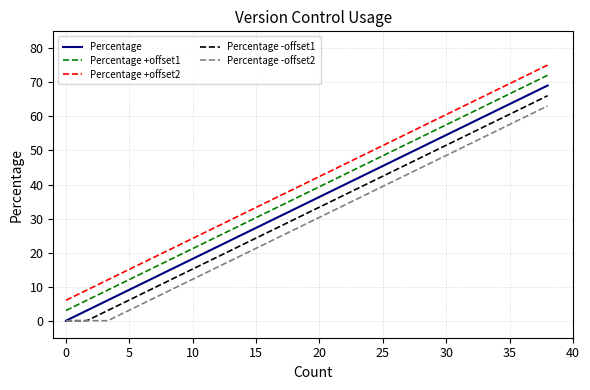

Rank the series by their average value, from highest to lowest.

Percentage +offset2, Percentage +offset1, Percentage, Percentage -offset1, Percentage -offset2